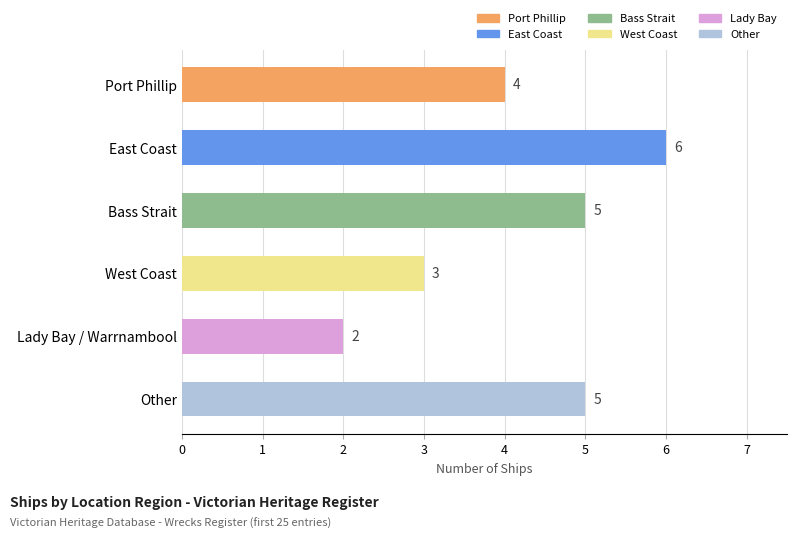

What position from the bottom is Lady Bay / Warrnambool?

2